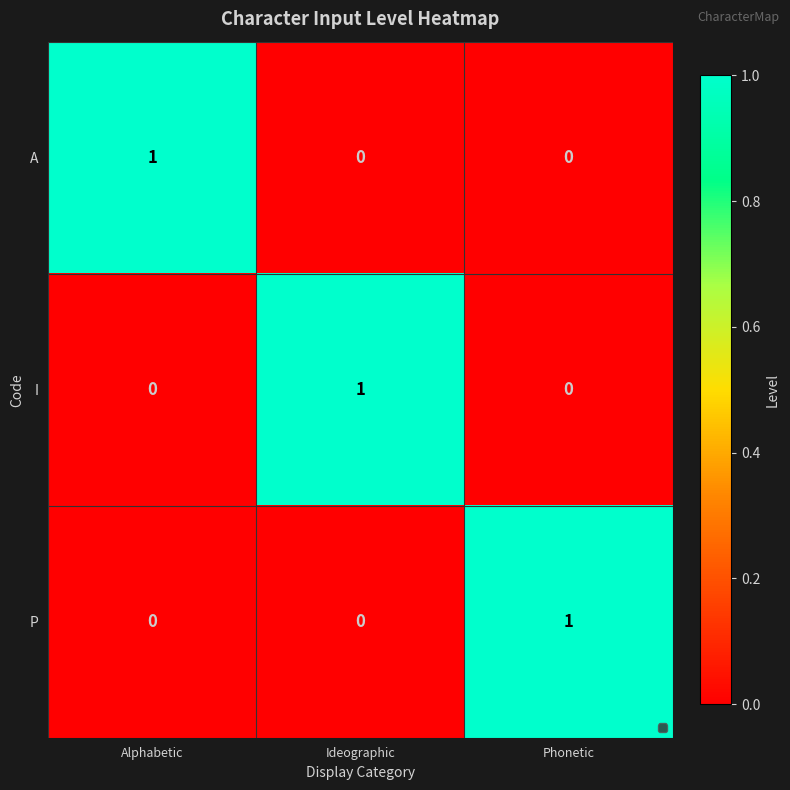

What is the difference between the highest and lowest values at Phonetic?

1